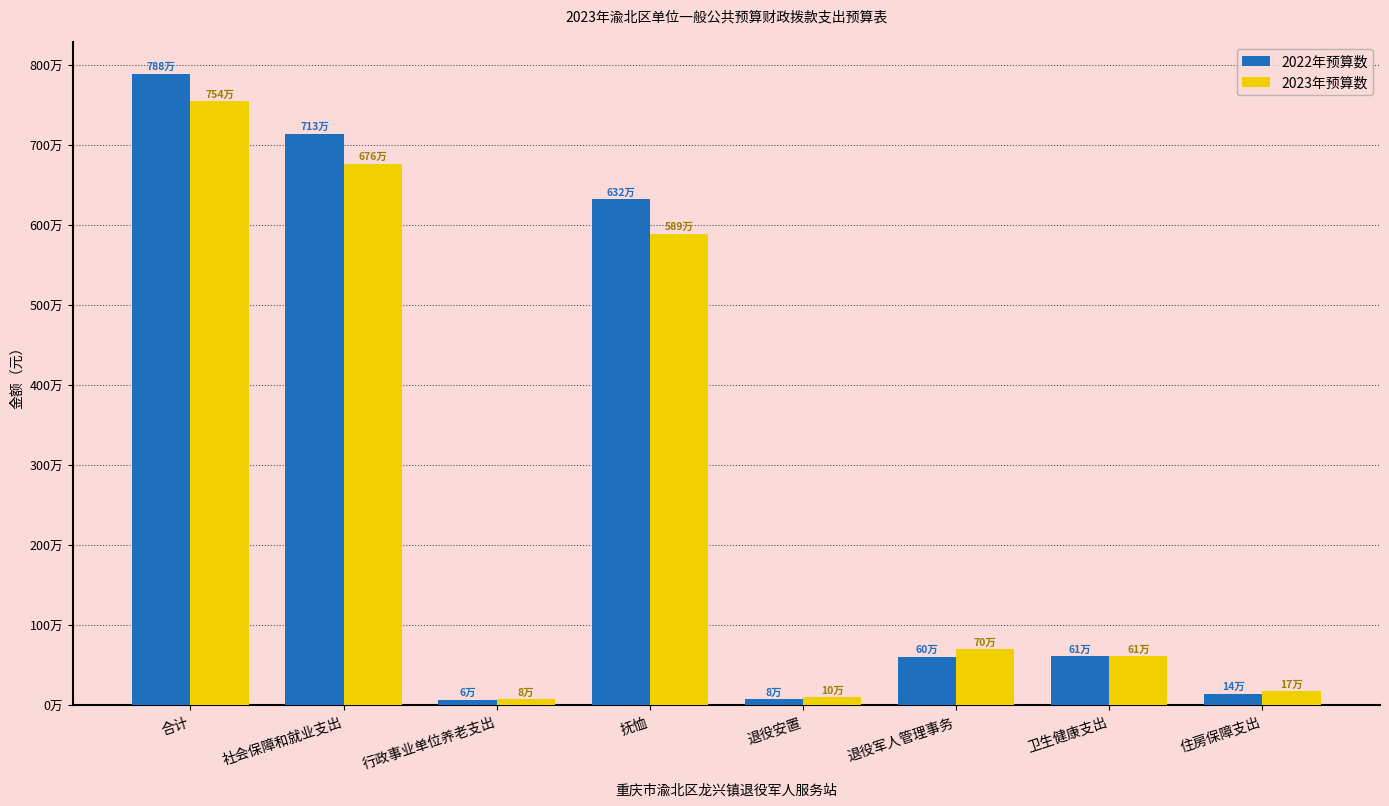

At how many categories does at least one series exceed 1234280?

3